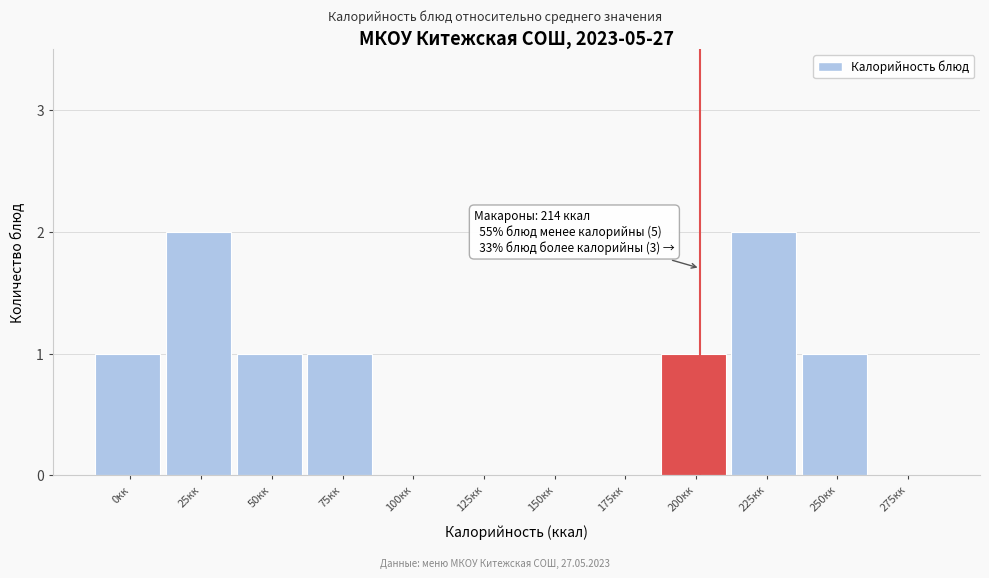

Reading left to right, extract all data points from this chart.

0кк=1	25кк=2	50кк=1	75кк=1	100кк=0	125кк=0	150кк=0	175кк=0	200кк=1	225кк=2	250кк=1	275кк=0